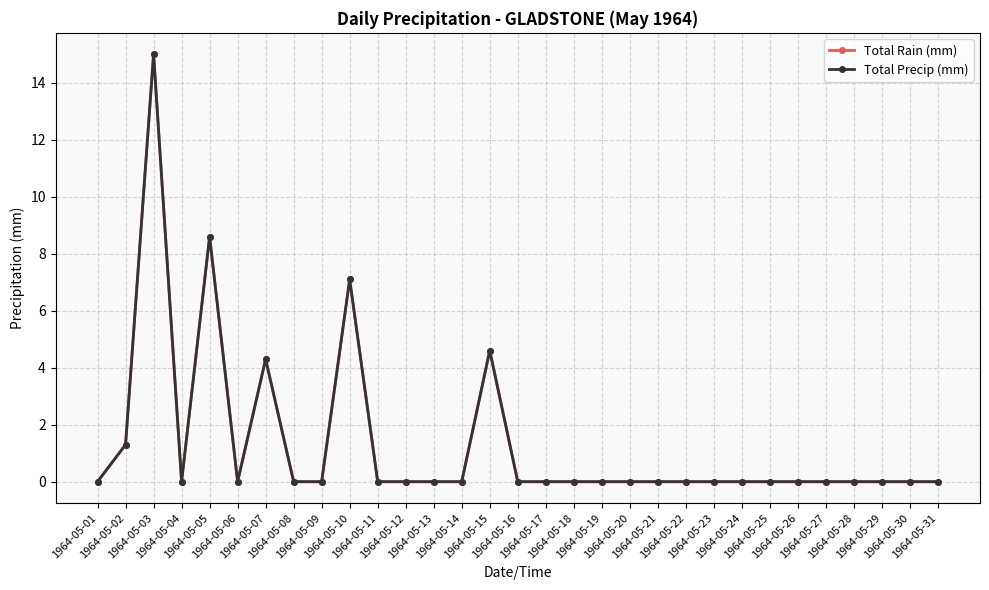

Is it true that Total Precip (mm) equals 0.0 at 1964-05-22?

True